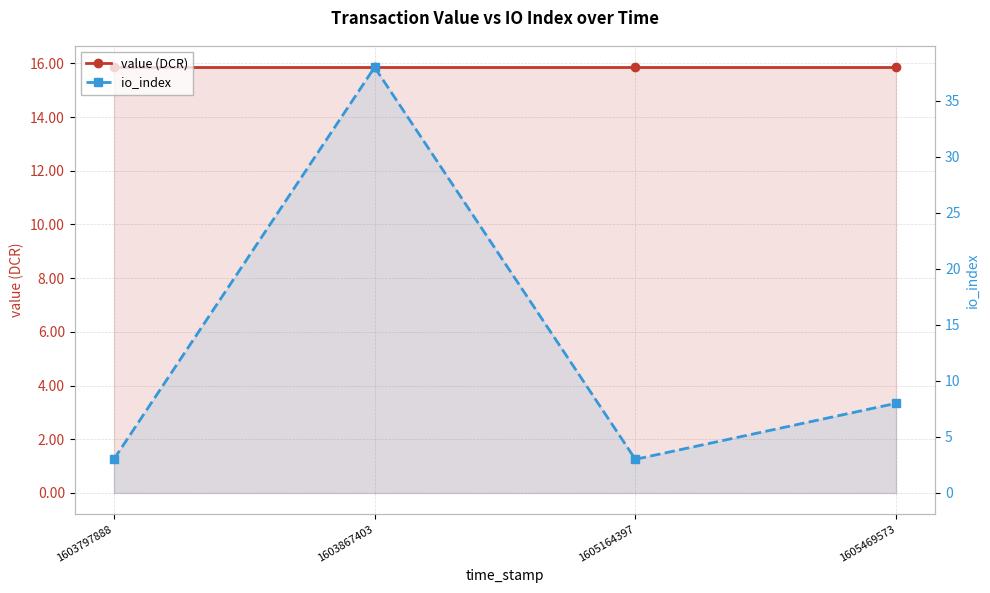

Reading left to right, transcribe all the data shown in this chart.

value (DCR): 1603797888=15.9	1603867403=15.9	1605164397=15.9	1605469573=15.9
io_index: 1603797888=3.0	1603867403=38.0	1605164397=3.0	1605469573=8.0